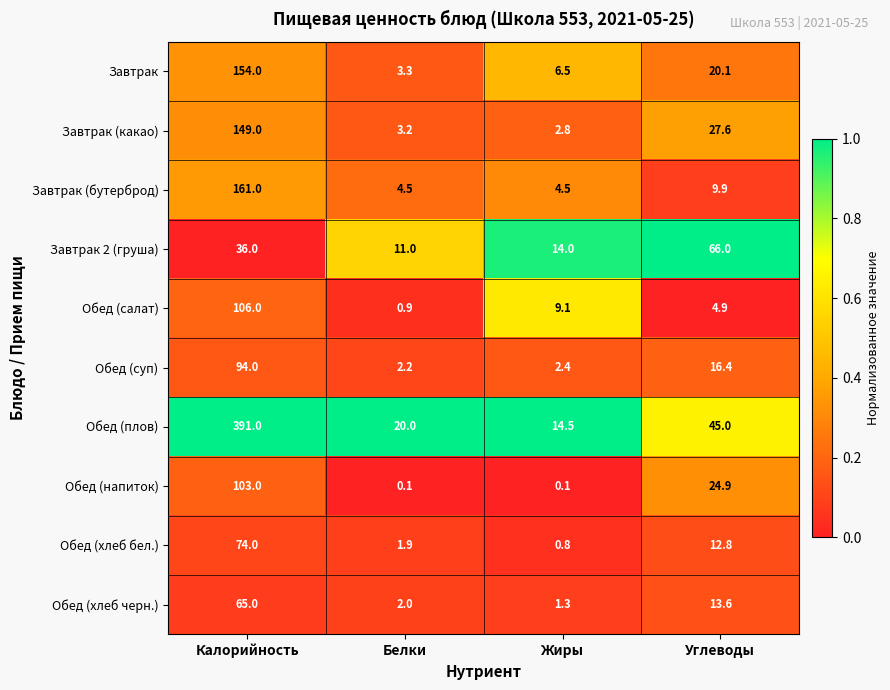

How many data points does each series have?

4